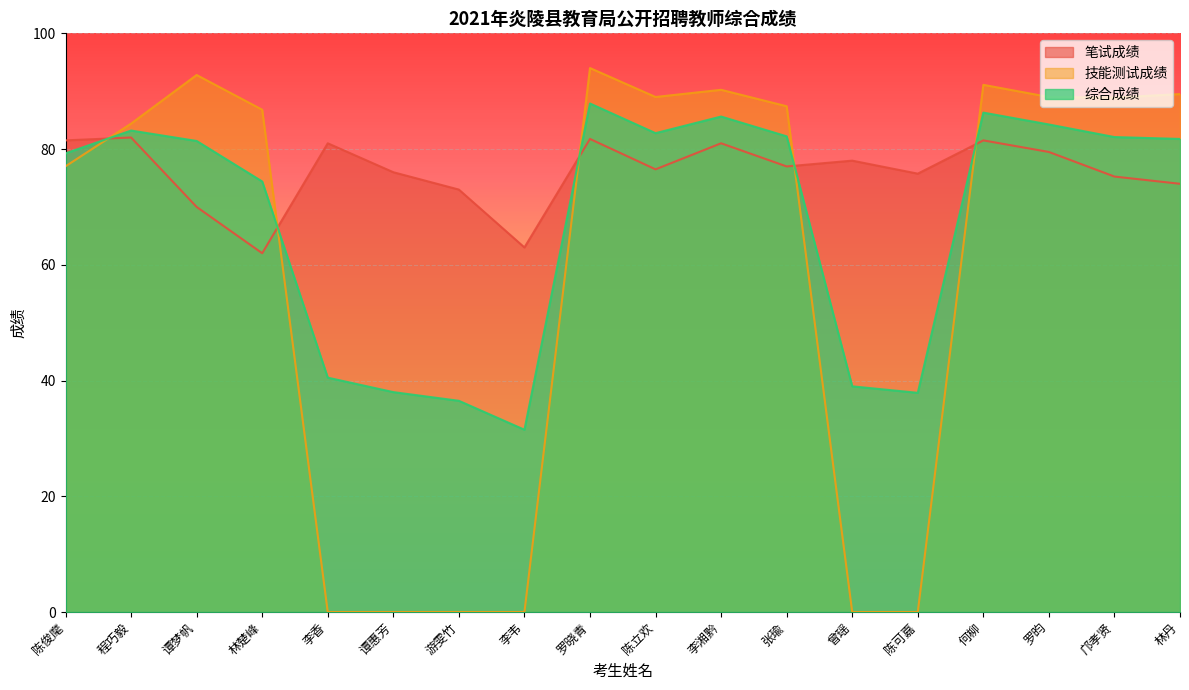

True or false: 笔试成绩 has a value of 76.0 at 谭惠芳.

True